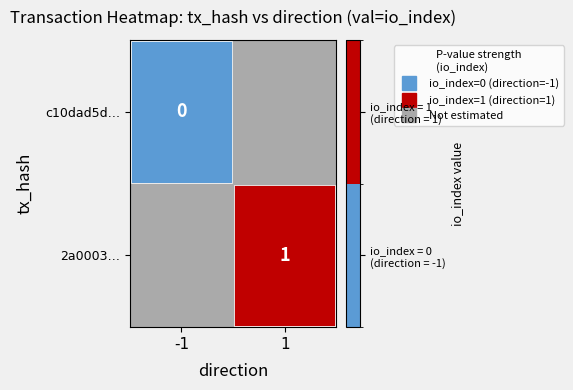

How many series are shown in this chart?

2